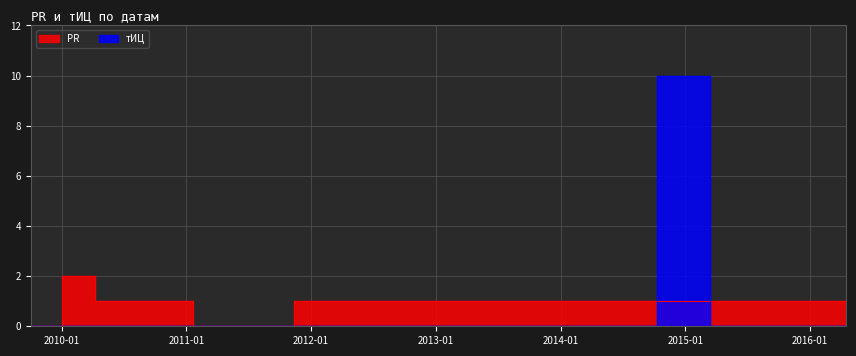

Rank the series by their maximum value, from lowest to highest.

PR, тИЦ